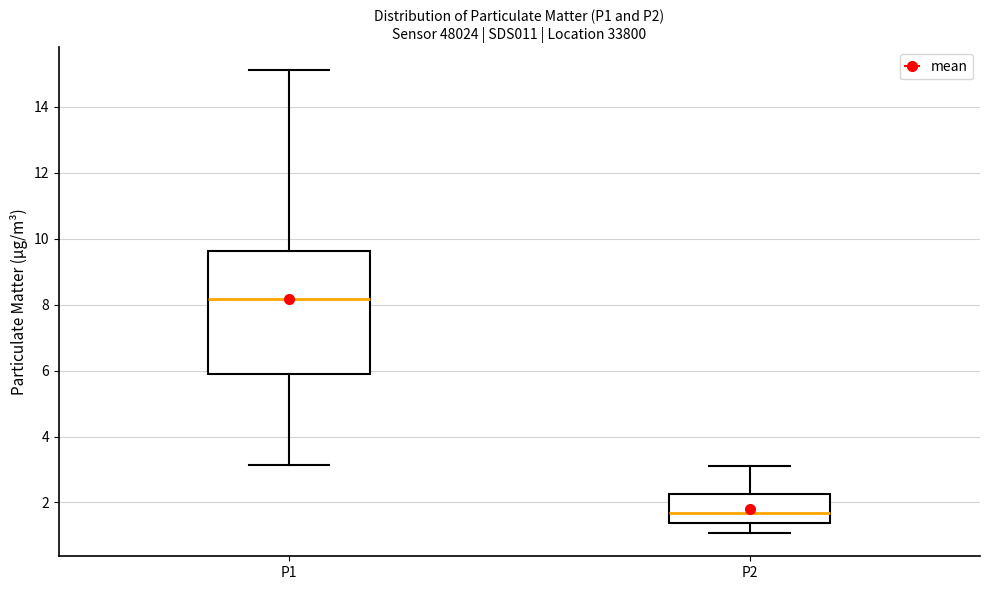

Reading left to right, transcribe this box plot: for each box, give where its median line is, the range the box spans, and where its two whiskers end, as read against the y-axis. The values are not printed on the chart, so give them approximately, as read against the axis.

P1: median 8.2, box 5.8 to 9.6, whiskers 3.2 to 15.2
P2: median 1.6, box 1.4 to 2.2, whiskers 1.0 to 3.2